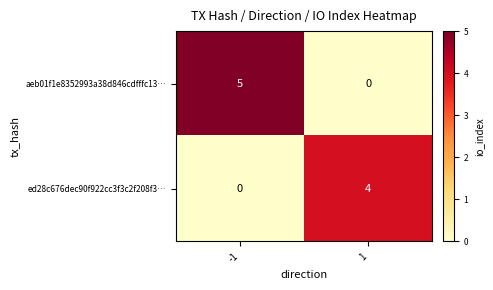

How many categories are shown in the chart?

2